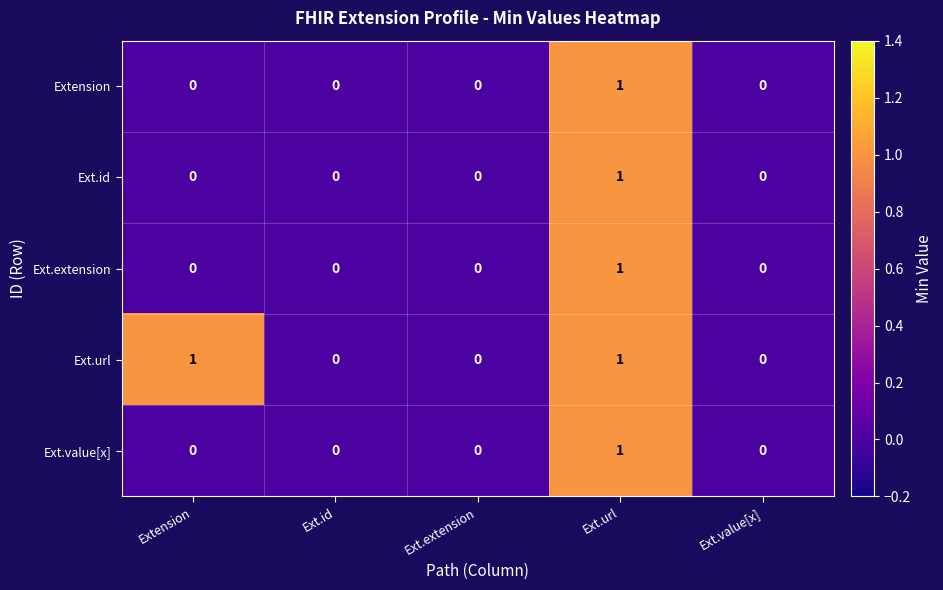

The Extension series shows -1 at Ext.id. True or false?

False